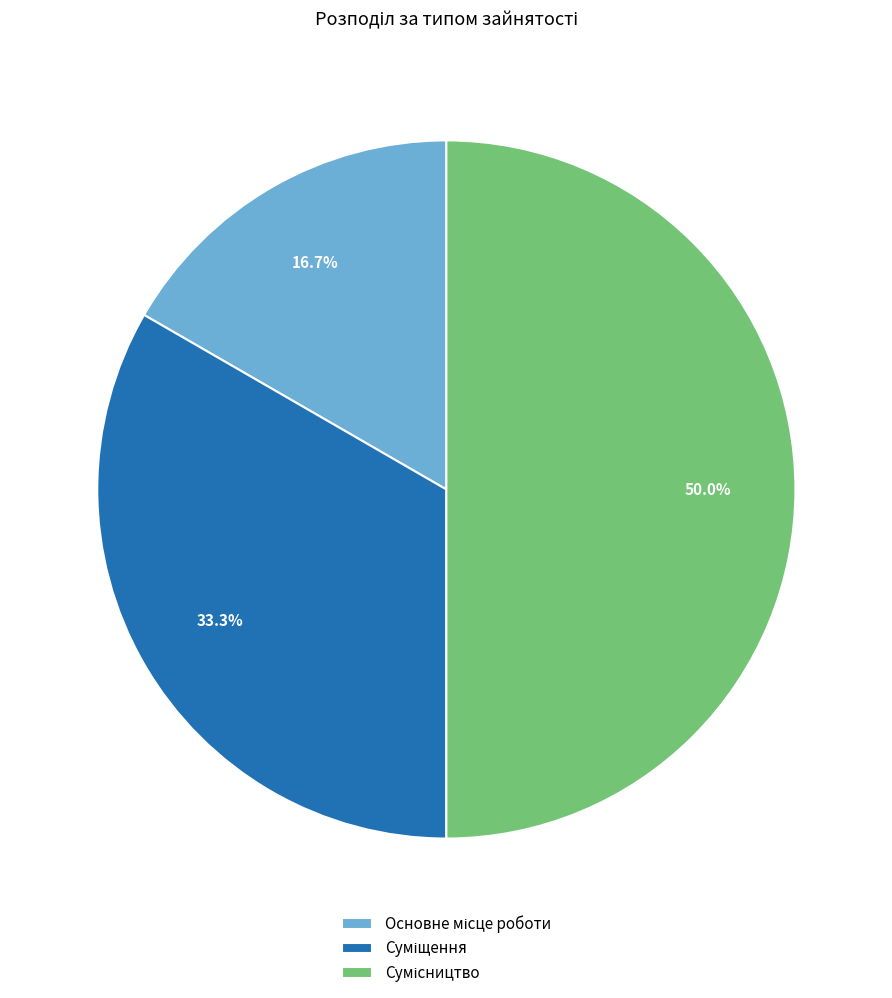

What is the change in value from Суміщення to Сумісництво?

+1